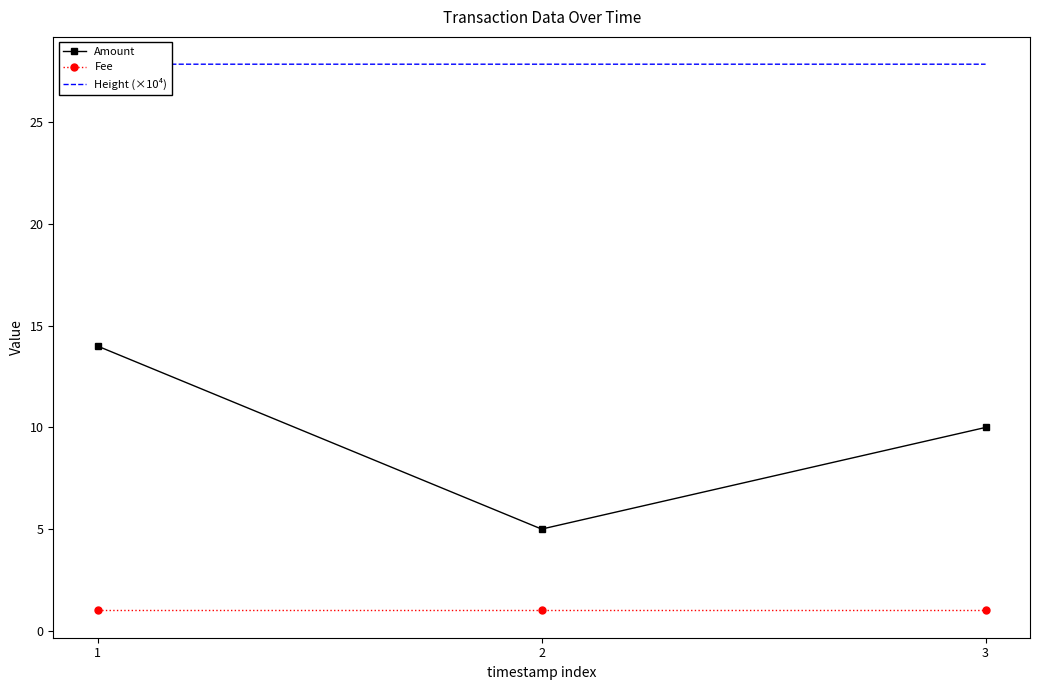

How many Amount values are between 5 and 14?

3